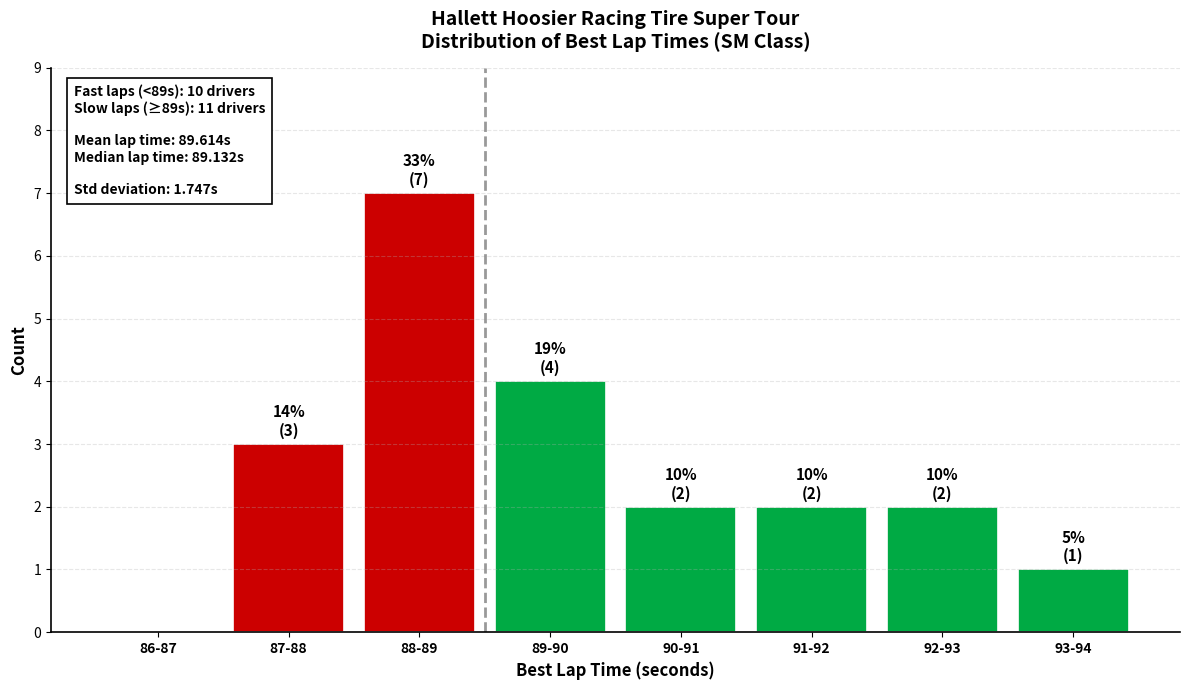

Reading left to right, list all the values displayed in this chart.

86-87=0	87-88=3	88-89=7	89-90=4	90-91=2	91-92=2	92-93=2	93-94=1